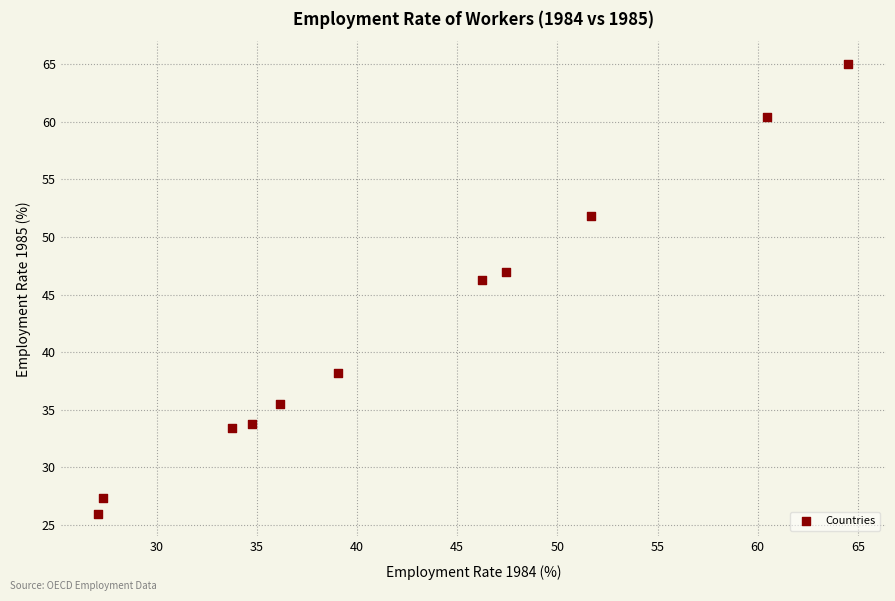

What Y value in the scatter plot is closest to 45?

46.2